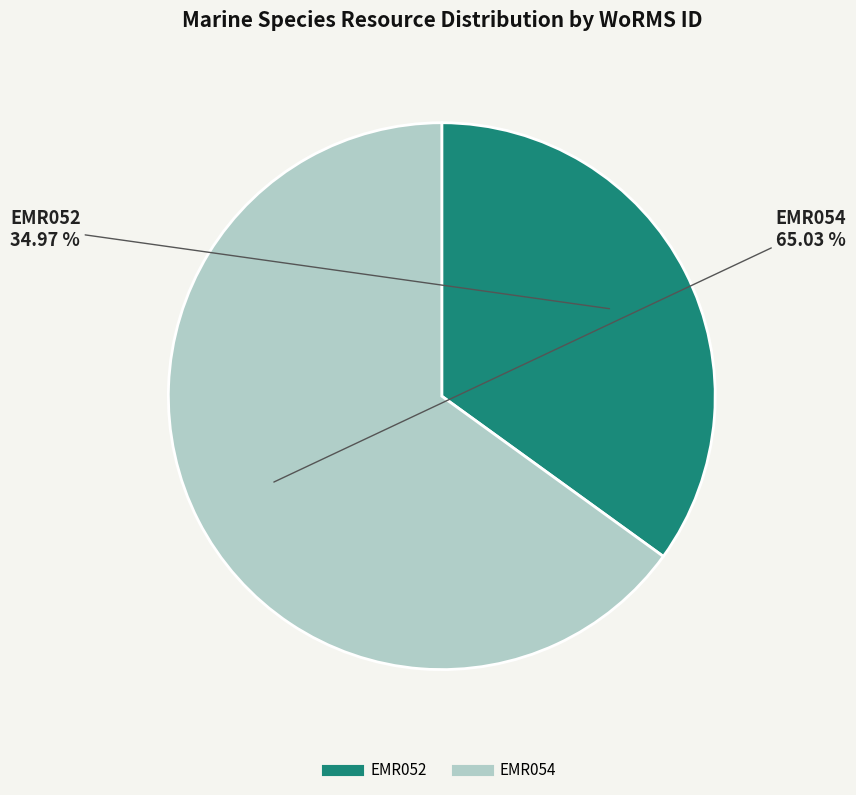

Is EMR052 the majority of the pie?

No